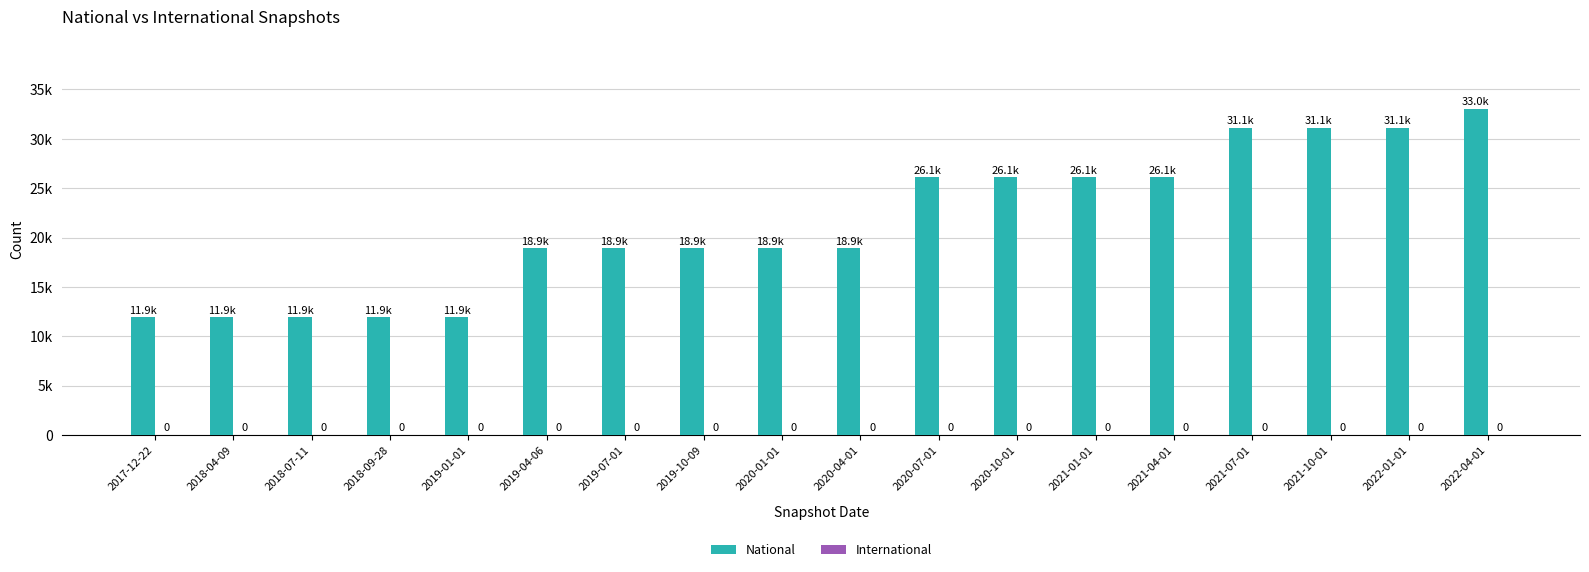

Does the chart contain stacked bars?

No